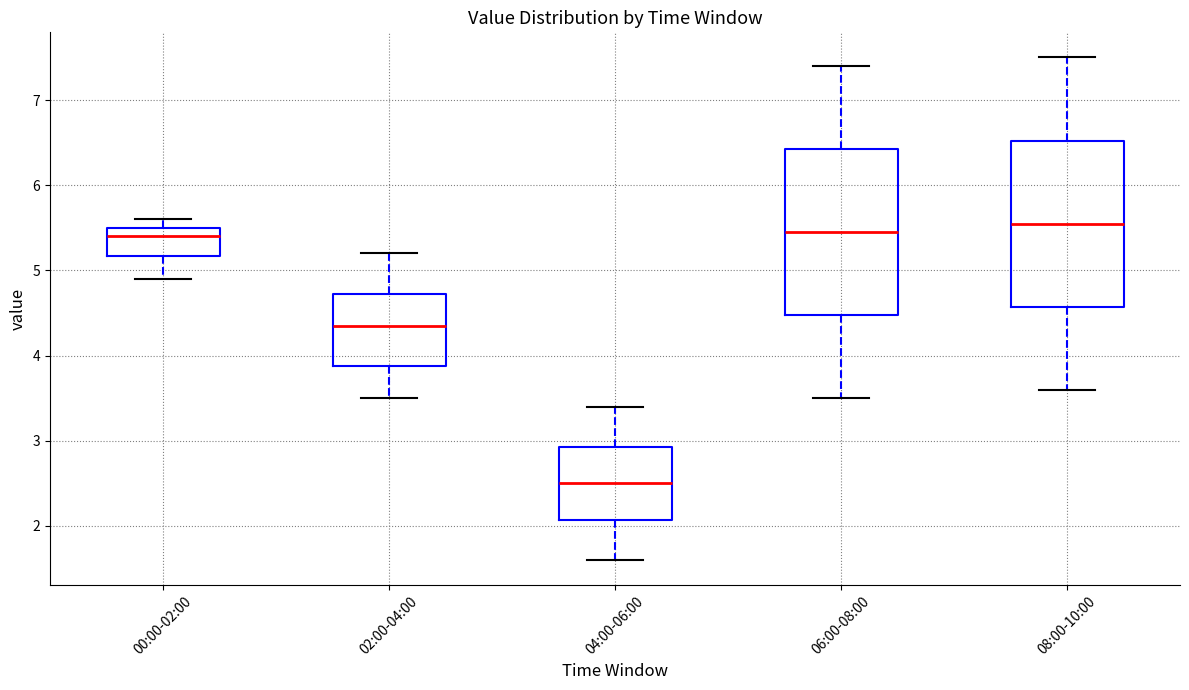

Reading left to right, read every box against the y-axis: the position of its median line, the range the box covers, and the ends of its whiskers. The values are not printed on the chart, so give them approximately, as read against the axis.

00:00-02:00: median 5.4, box 5.2 to 5.5, whiskers 4.9 to 5.6
02:00-04:00: median 4.4, box 3.9 to 4.7, whiskers 3.5 to 5.2
04:00-06:00: median 2.5, box 2.1 to 2.9, whiskers 1.6 to 3.4
06:00-08:00: median 5.5, box 4.5 to 6.4, whiskers 3.5 to 7.4
08:00-10:00: median 5.6, box 4.6 to 6.5, whiskers 3.6 to 7.5